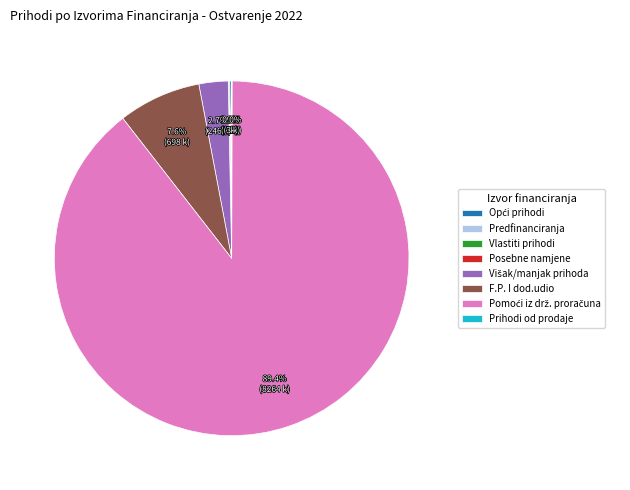

Is there any slice that represents more than half of the pie?

Yes